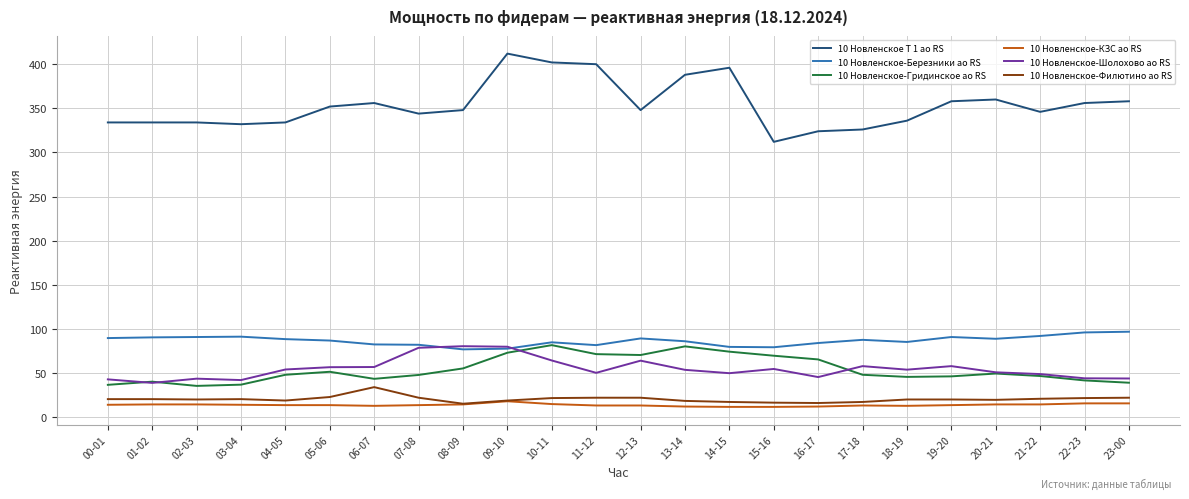

True or false: 10 Новленское-Шолохово ао RS has a value of 49.8 at 14-15.

True